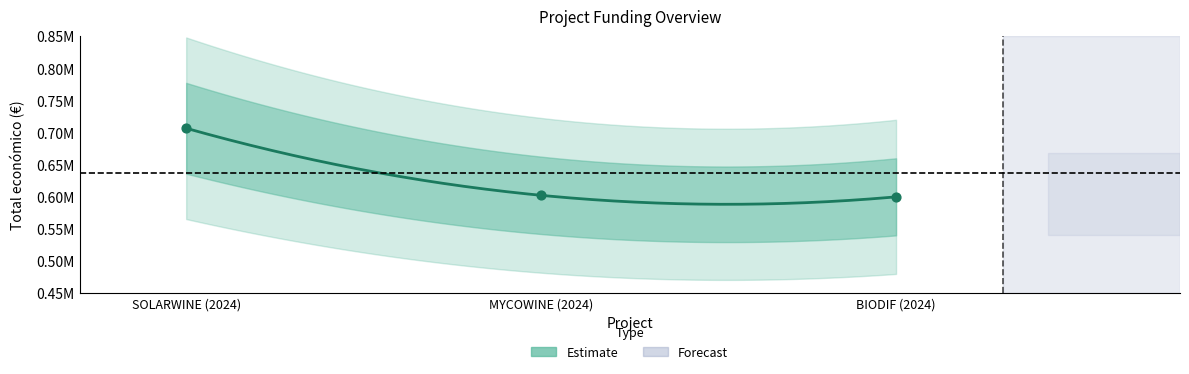

What is the change in value from SOLARWINE (2024) to BIODIF (2024)?

-106770.0